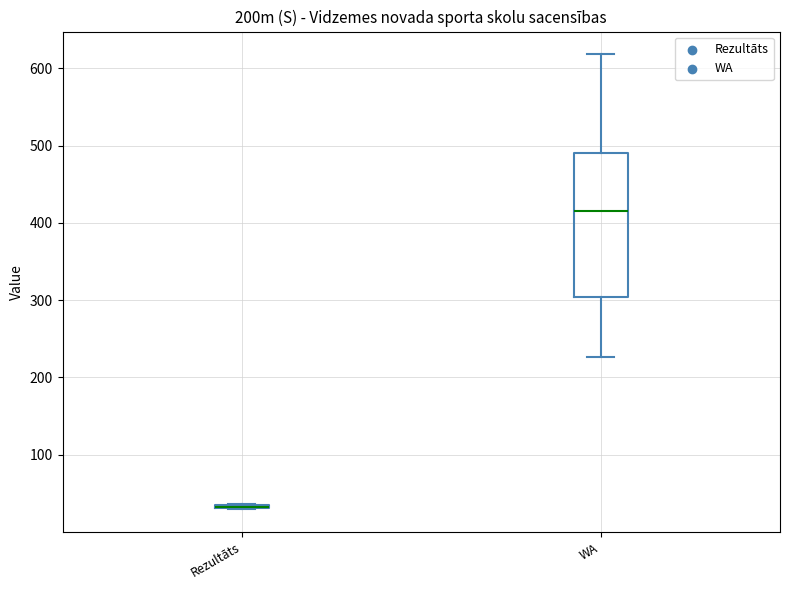

Where does the upper whisker of the box for WA end on the y-axis? The values are not printed on the chart, so give them approximately, as read against the axis.

620